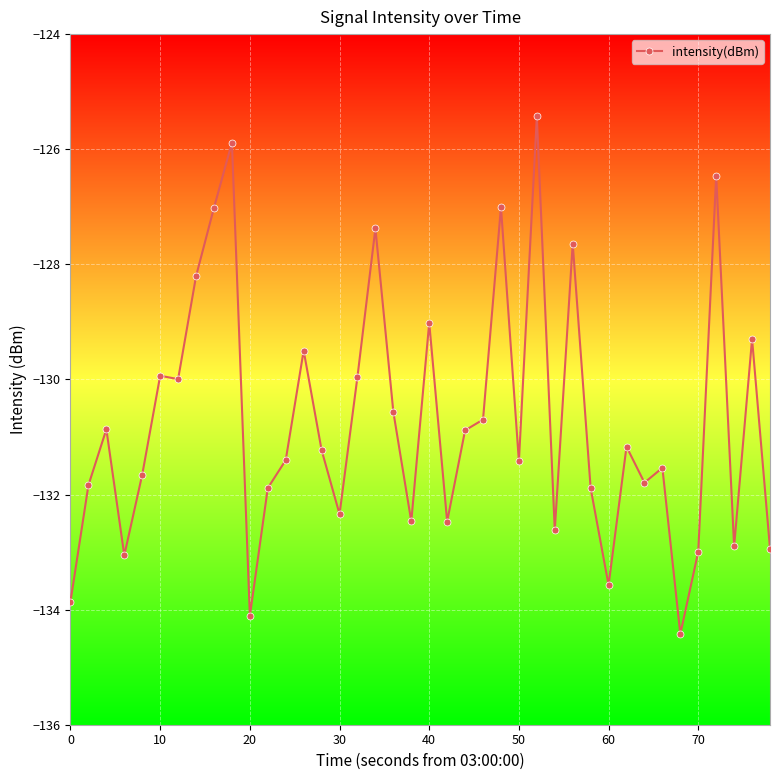

What is the value of the 18th point from the left?

-127.4